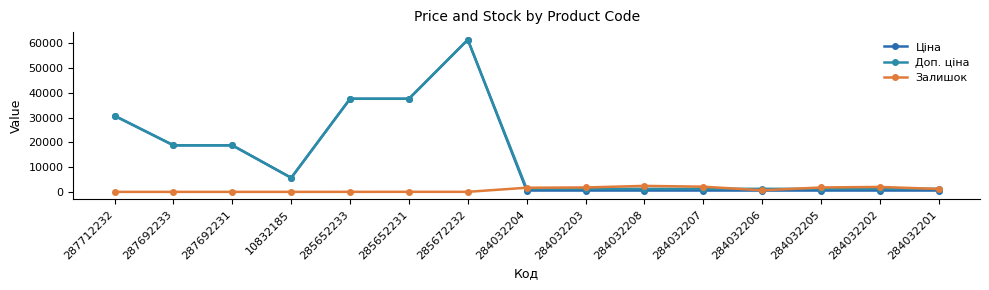

What is the maximum value for Ціна?

61434.3